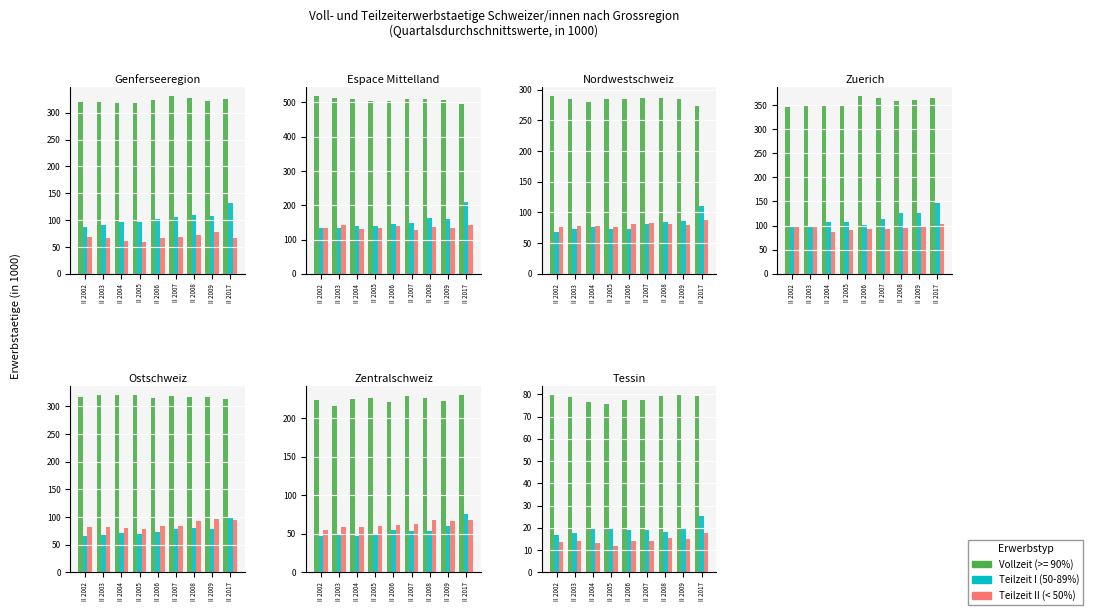

Where does the Teilzeit II (< 50%) series first go above 13?

II 2002